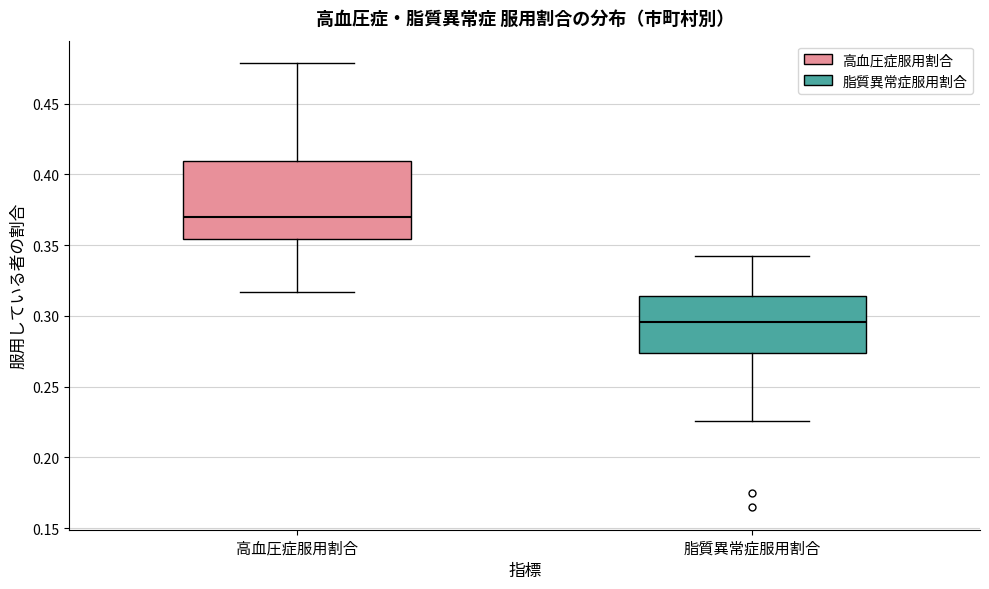

Which box has the highest median line?

高血圧症服用割合